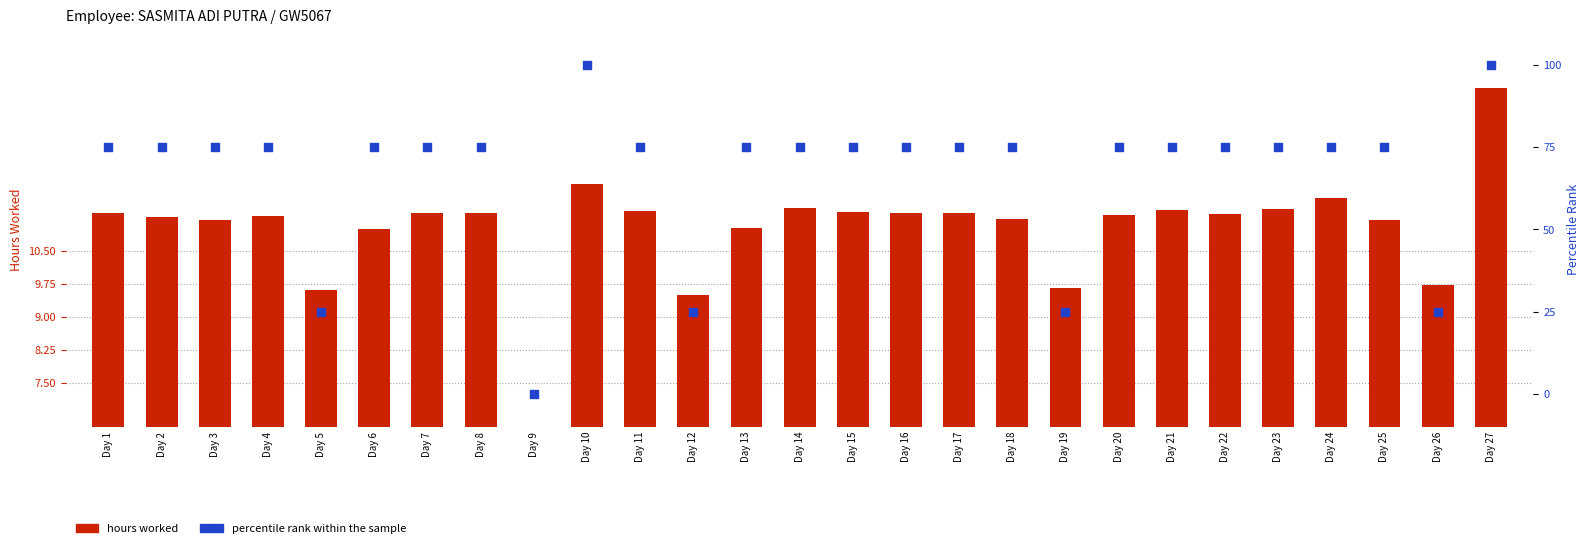

Which series reaches the minimum Y coordinate?

hours worked